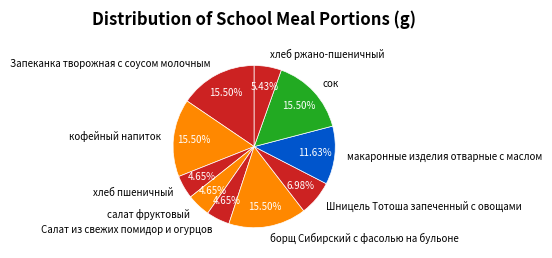

Does any single category account for the majority?

No